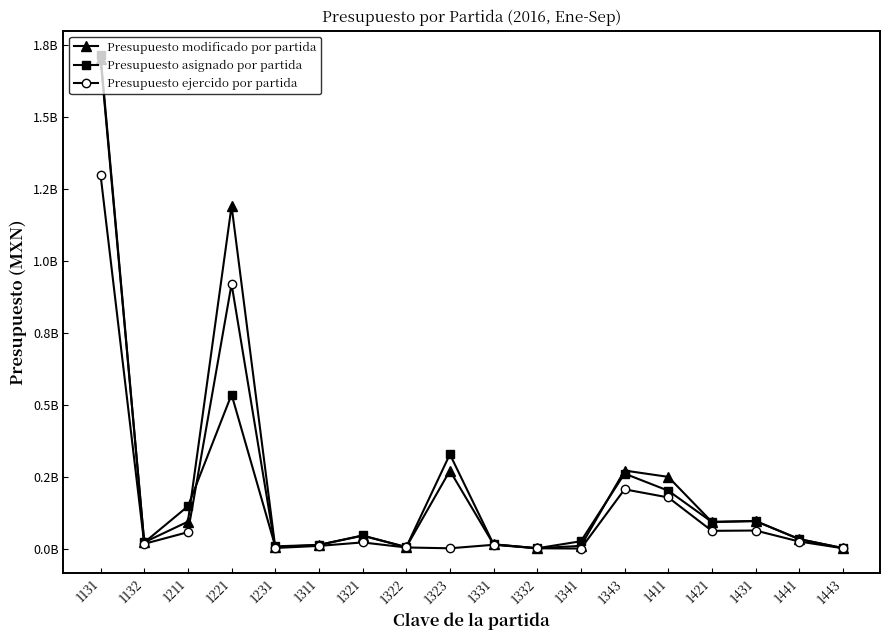

Is this an area chart (filled region under the line)?

No